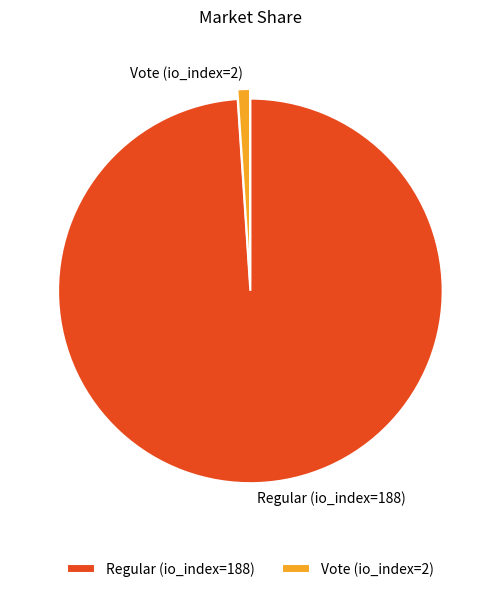

Does any single category account for the majority?

Yes